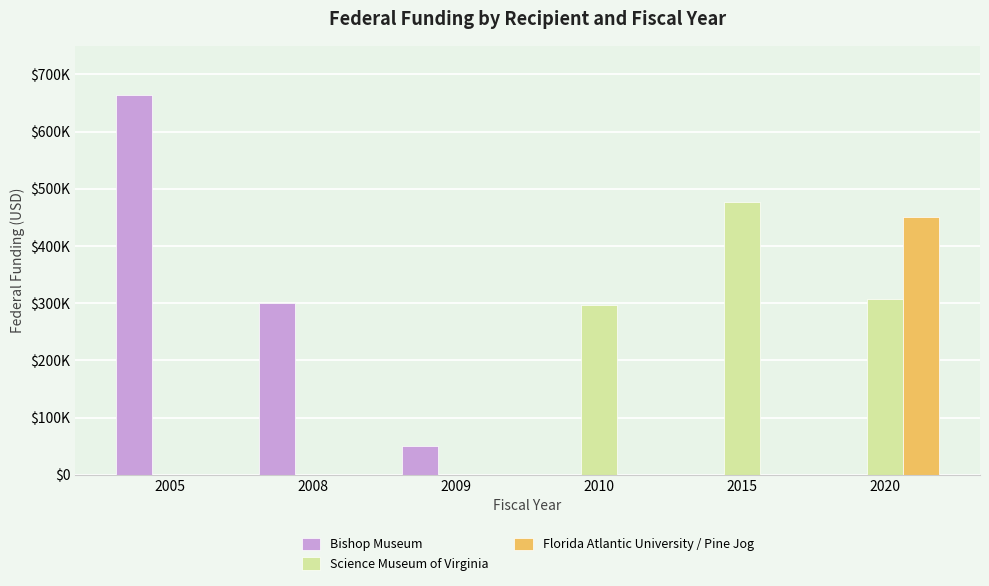

Rank the series by their maximum value, from highest to lowest.

Bishop Museum, Science Museum of Virginia, Florida Atlantic University / Pine Jog